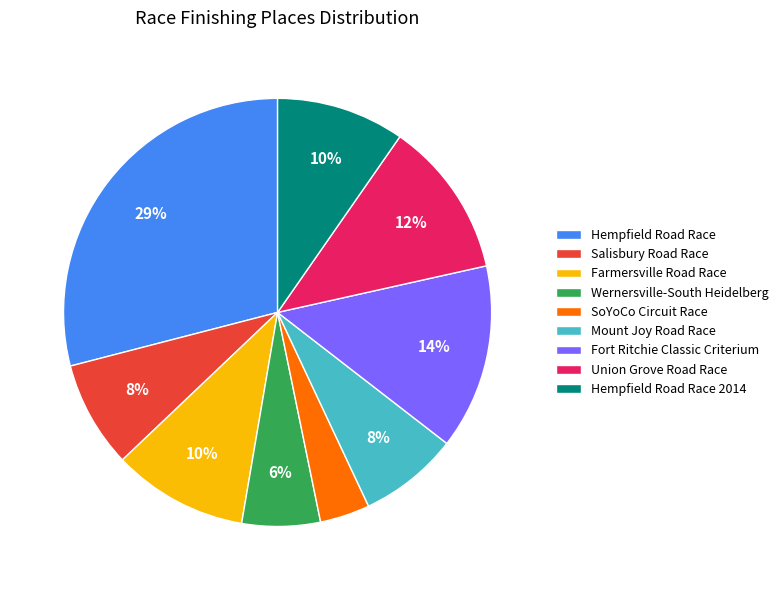

Does Farmersville Road Race account for over 50% of the chart?

No